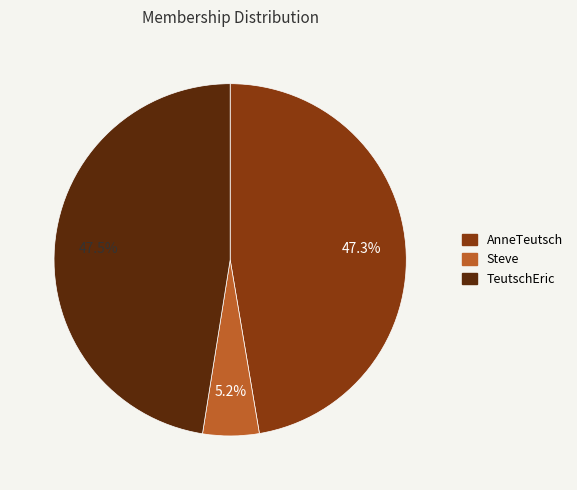

The AnneTeutsch slice represents 33% of the pie. True or false?

False